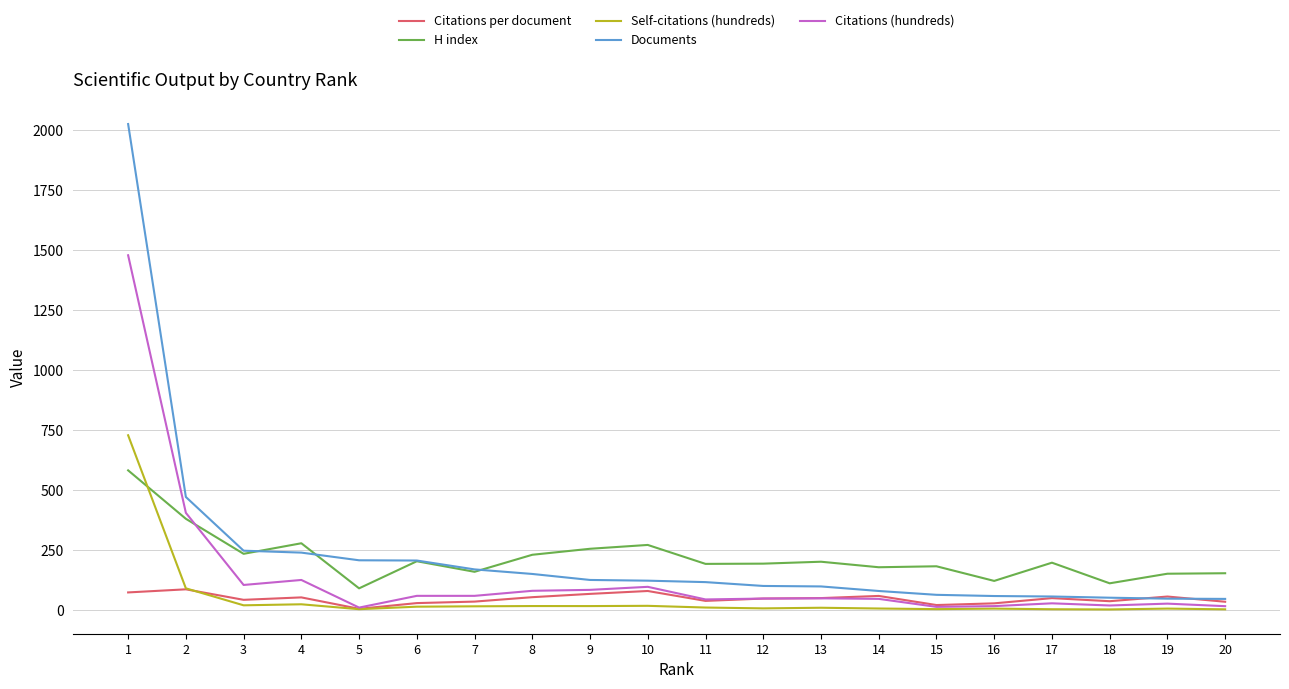

True or false: Self-citations (hundreds) has more than 2 points higher than both neighbors.

True